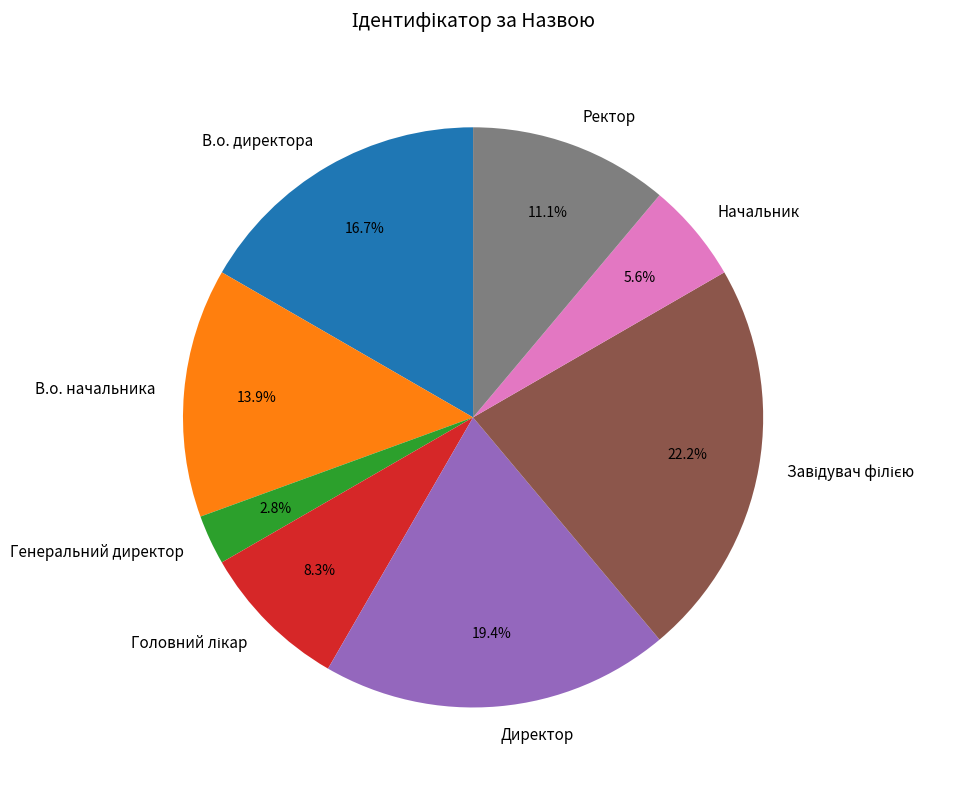

How many slices are in this pie chart?

8